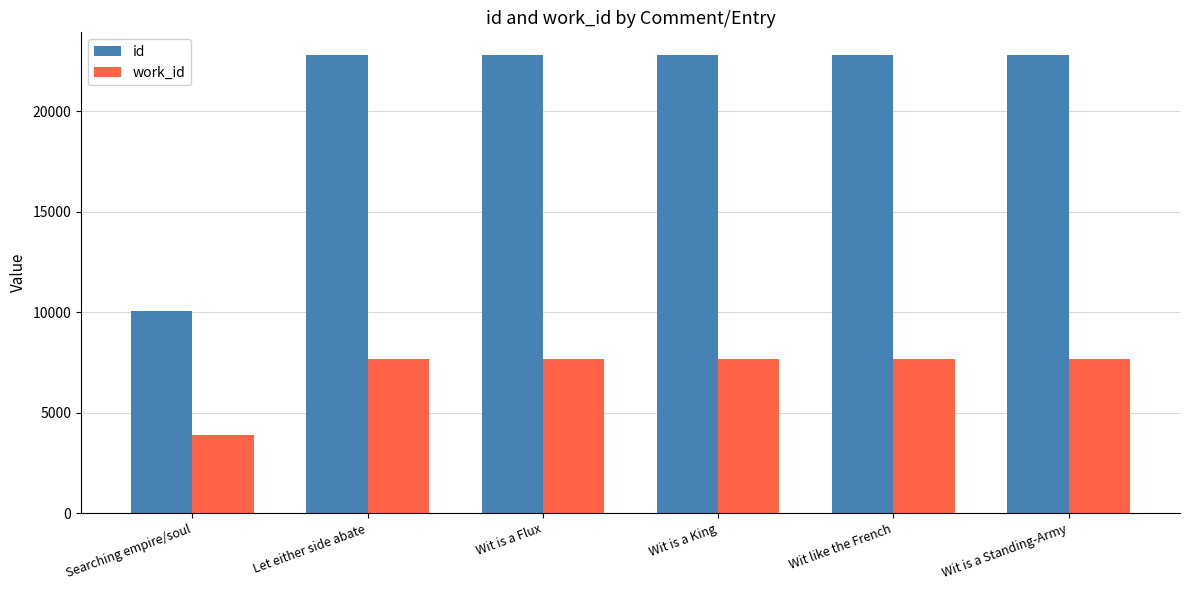

Which category has the lowest value in the work_id series?

Searching empire/soul